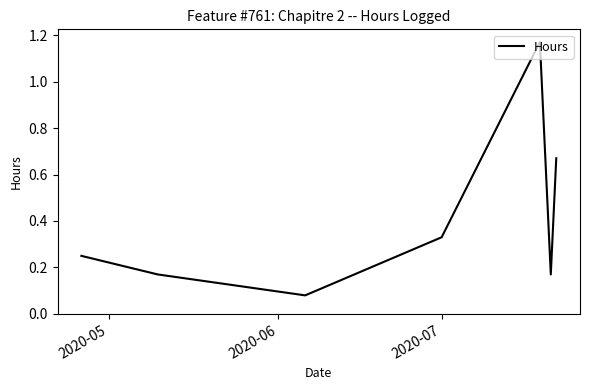

How many interior local peaks (higher than both neighbors) does the data have?

1